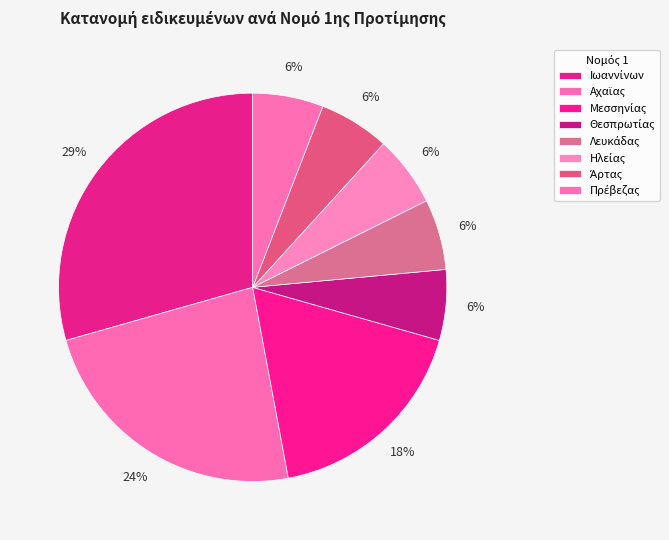

Is there a majority slice in this chart?

No